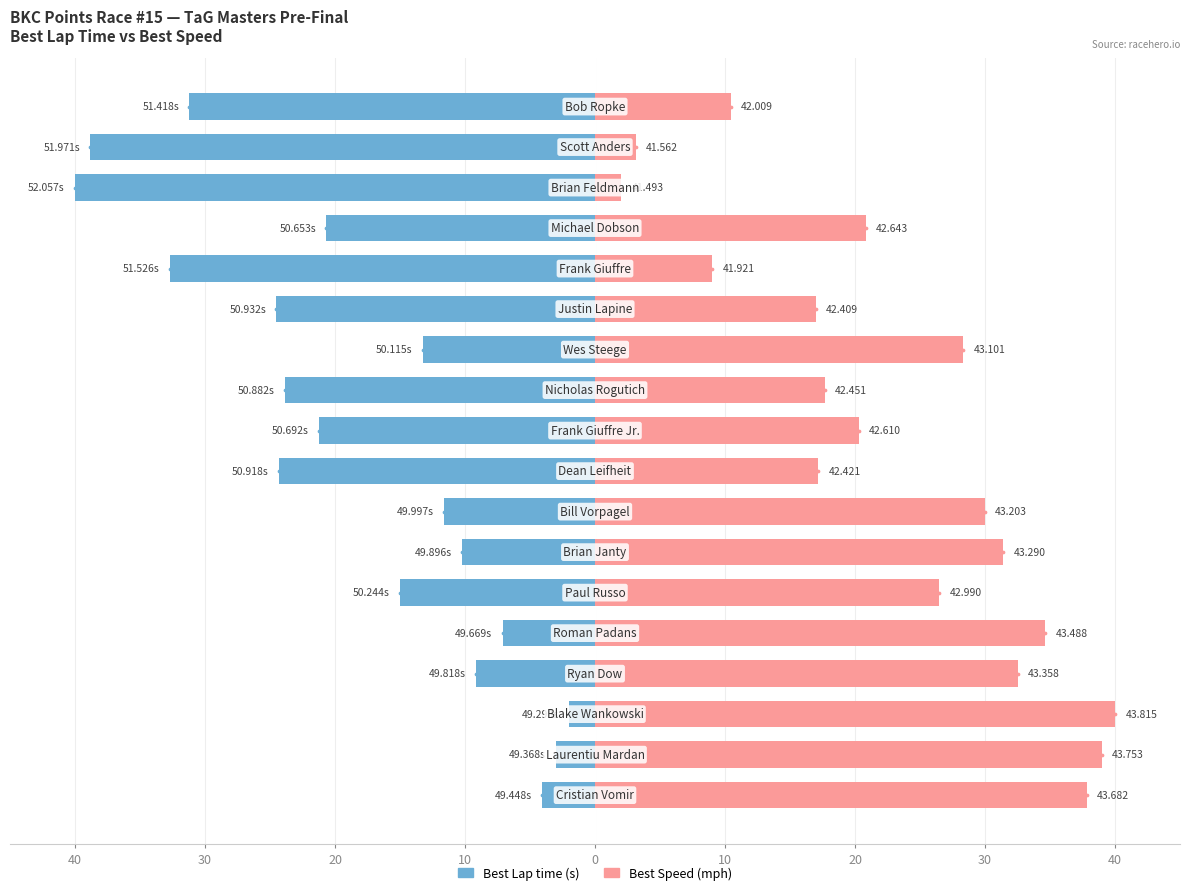

What is the average value of the Best Speed series?

23.2